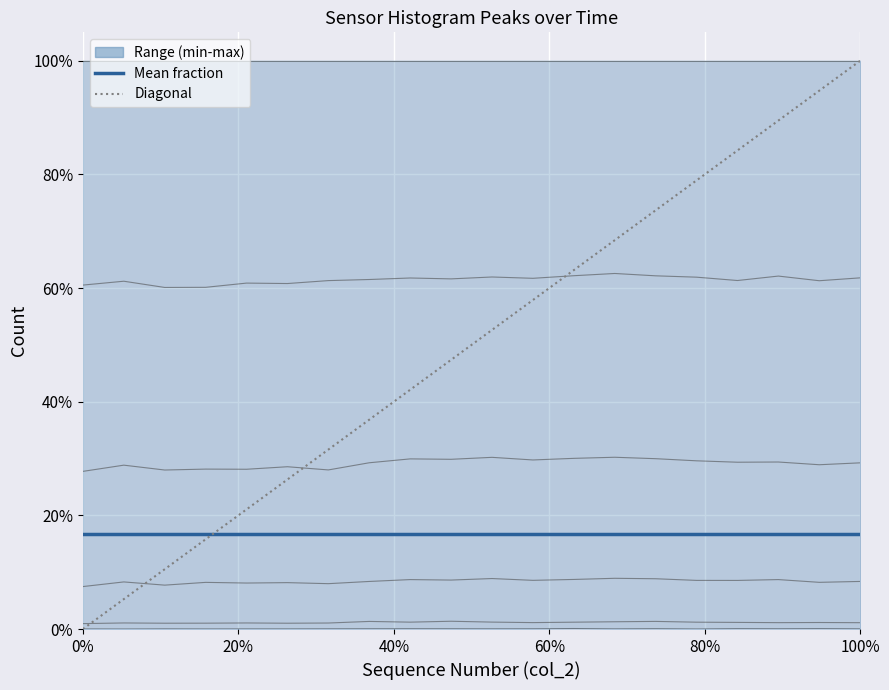

The value of col_255 at 28816 is 0.0. True or false?

False